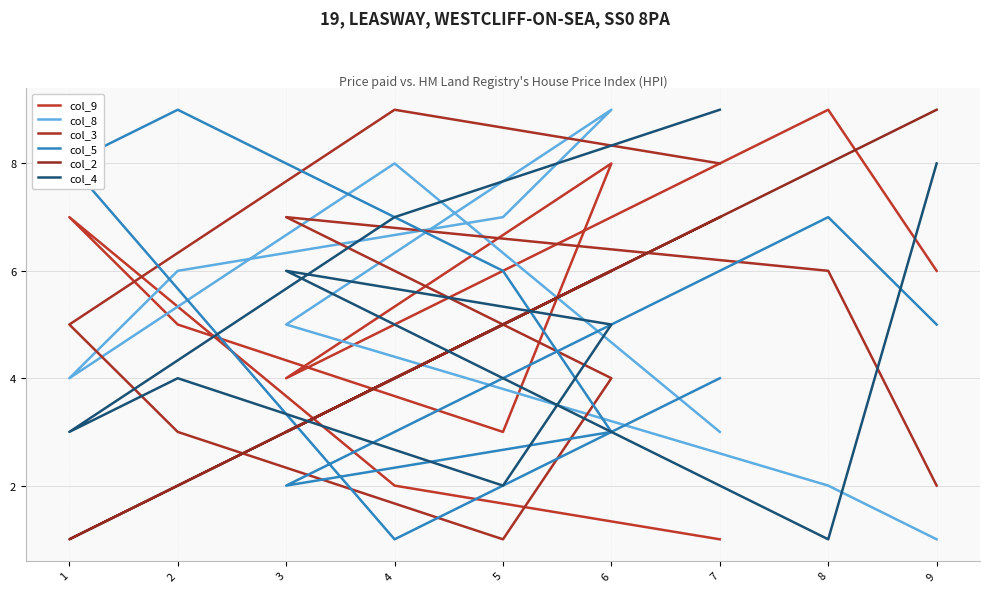

At which label is col_8 closest to 5?

3